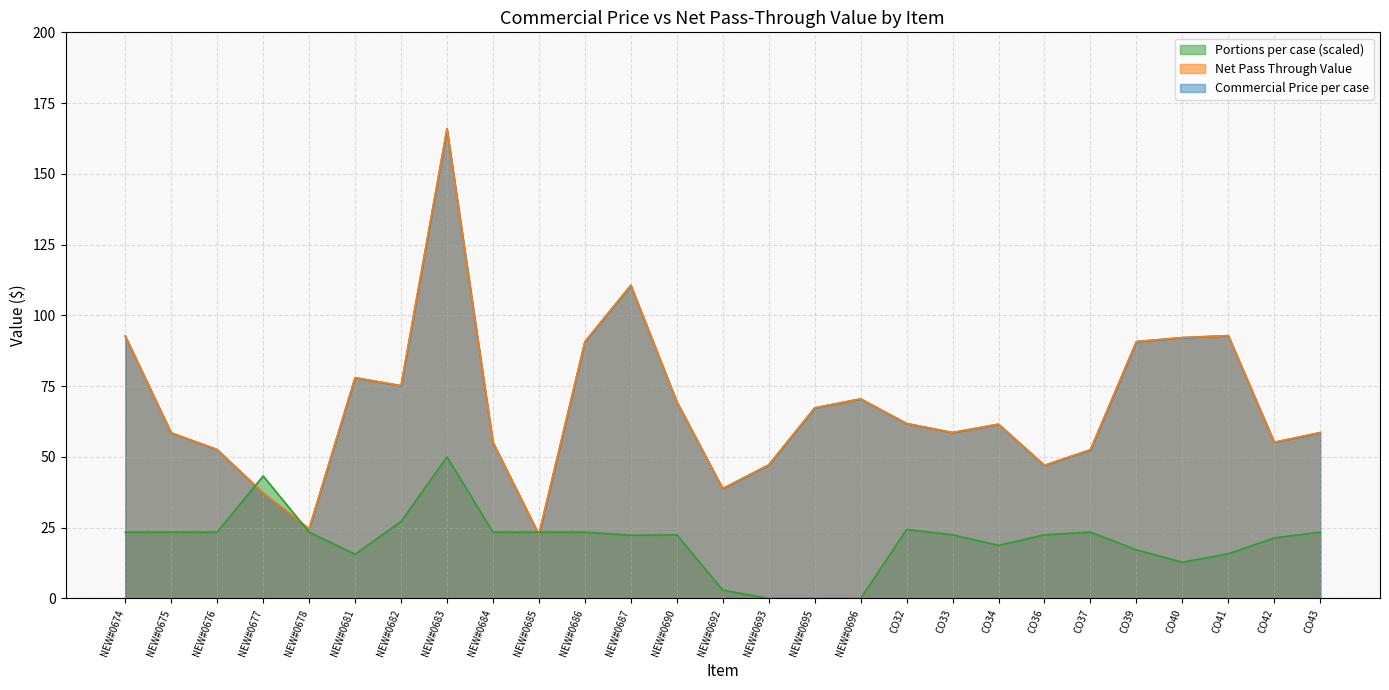

Reading left to right, extract all data points from this chart.

Commercial Price per case: NEW#0674=92.7	NEW#0675=58.5	NEW#0676=52.6	NEW#0677=37.3	NEW#0678=24.6	NEW#0681=78.0	NEW#0682=75.2	NEW#0683=165.9	NEW#0684=55.2	NEW#0685=22.6	NEW#0686=90.7	NEW#0687=110.6	NEW#0690=69.5	NEW#0692=38.8	NEW#0693=47.2	NEW#0695=67.3	NEW#0696=70.5	CO32=61.8	CO33=58.6	CO34=61.6	CO36=47.0	CO37=52.5	CO39=90.8	CO40=92.2	CO41=92.8	CO42=55.2	CO43=58.6
Net Pass Through Value: NEW#0674=92.7	NEW#0675=58.5	NEW#0676=52.6	NEW#0677=37.3	NEW#0678=24.6	NEW#0681=78.0	NEW#0682=75.2	NEW#0683=165.9	NEW#0684=55.2	NEW#0685=22.6	NEW#0686=90.7	NEW#0687=110.6	NEW#0690=69.5	NEW#0692=38.8	NEW#0693=47.2	NEW#0695=67.3	NEW#0696=70.5	CO32=61.8	CO33=58.6	CO34=61.6	CO36=47.0	CO37=52.5	CO39=90.8	CO40=92.2	CO41=92.8	CO42=55.2	CO43=58.6
Portions per case: NEW#0674=23.4	NEW#0675=23.4	NEW#0676=23.4	NEW#0677=43.3	NEW#0678=23.4	NEW#0681=15.6	NEW#0682=27.2	NEW#0683=50.0	NEW#0684=23.4	NEW#0685=23.4	NEW#0686=23.4	NEW#0687=22.3	NEW#0690=22.5	NEW#0692=3.0	NEW#0693=0.0	NEW#0695=0.0	NEW#0696=0.0	CO32=24.4	CO33=22.5	CO34=18.8	CO36=22.5	CO37=23.4	CO39=17.2	CO40=12.8	CO41=15.8	CO42=21.4	CO43=23.4